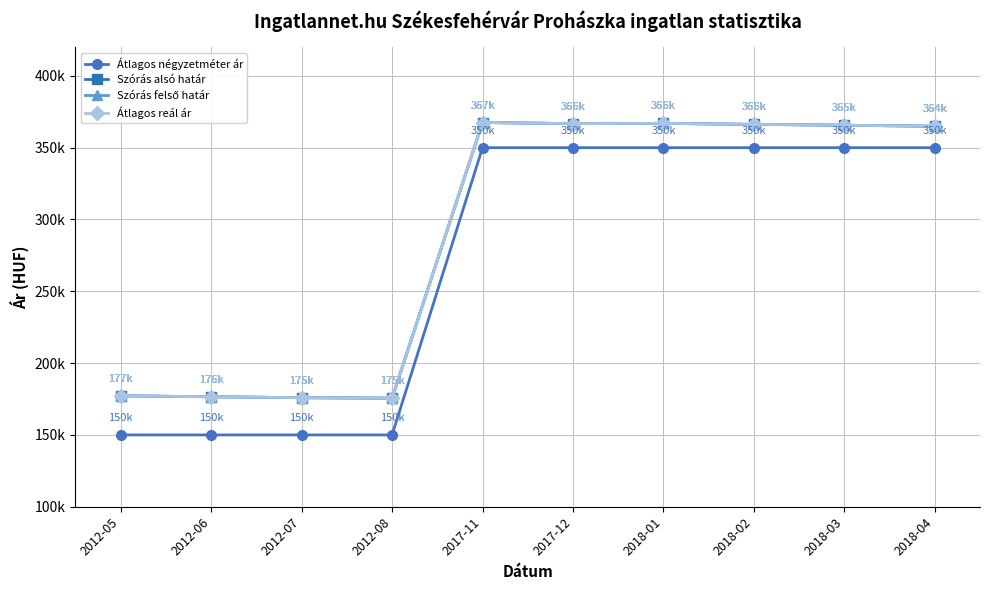

True or false: Átlagos négyzetméter ár and Átlagos reál ár intersect in this chart.

False